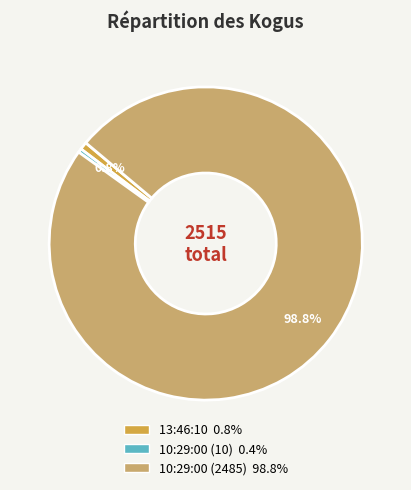

What is the total percentage of 13:46:10 and 10:29:00 (2485)?

99.6%